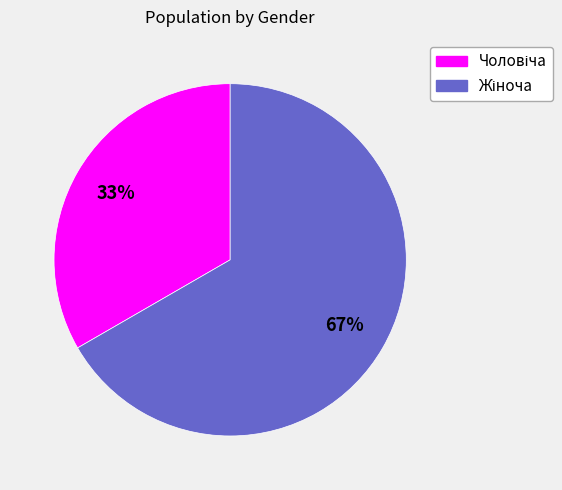

Is there any slice that represents more than half of the pie?

Yes